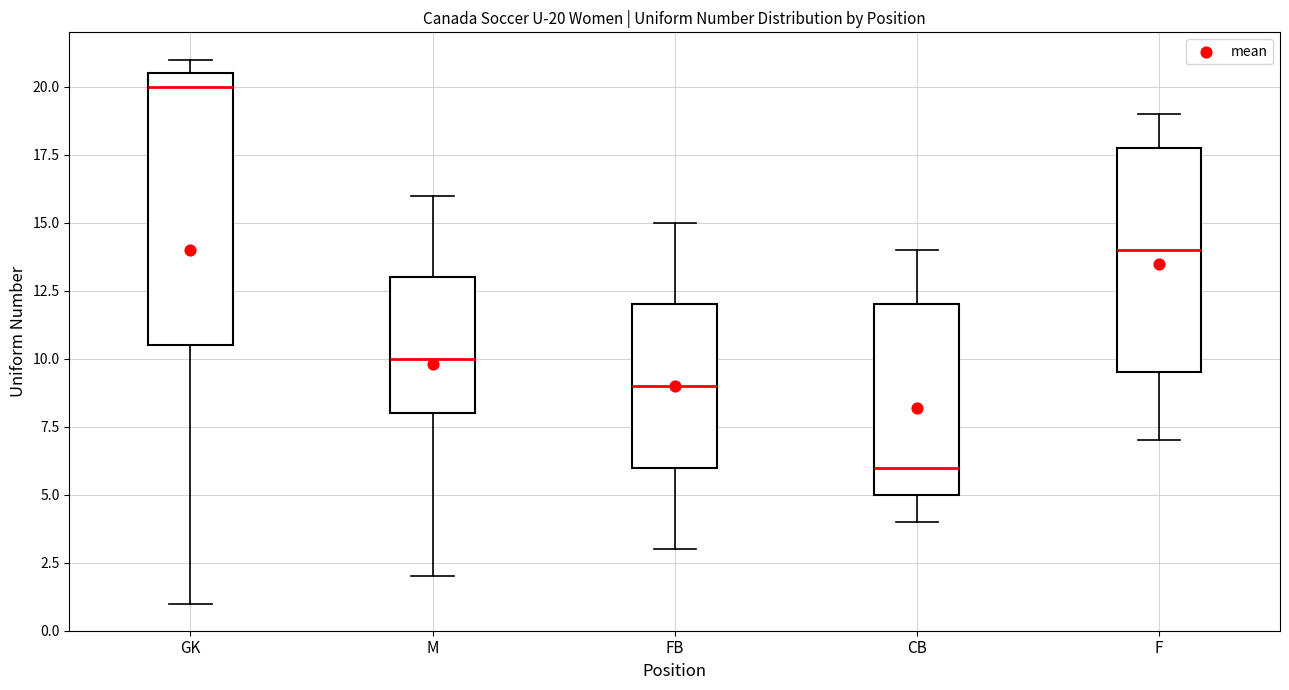

Which box is the tallest, from its lower edge to its upper edge?

GK